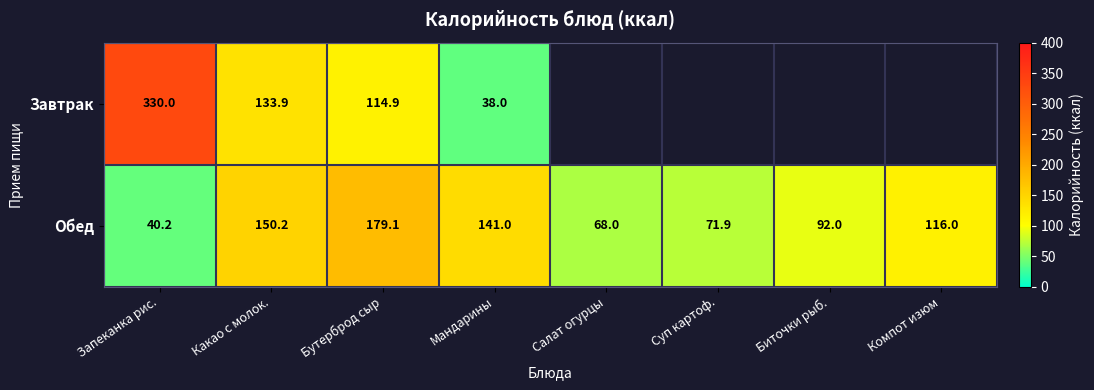

What is the total value across all series at Запеканка рис.?

370.2